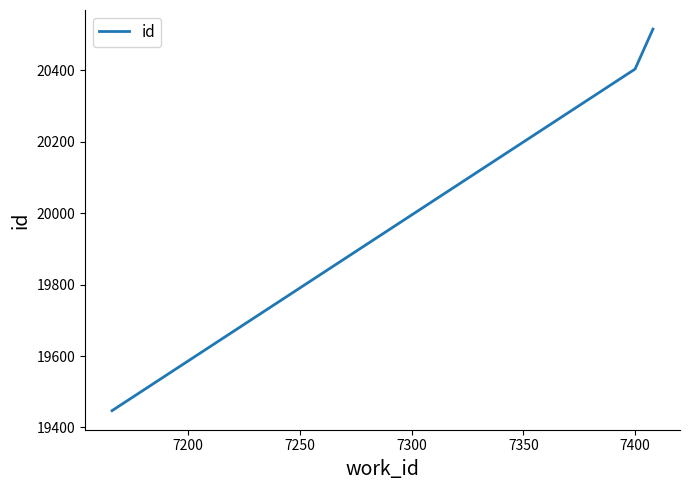

What is the average value?

20122